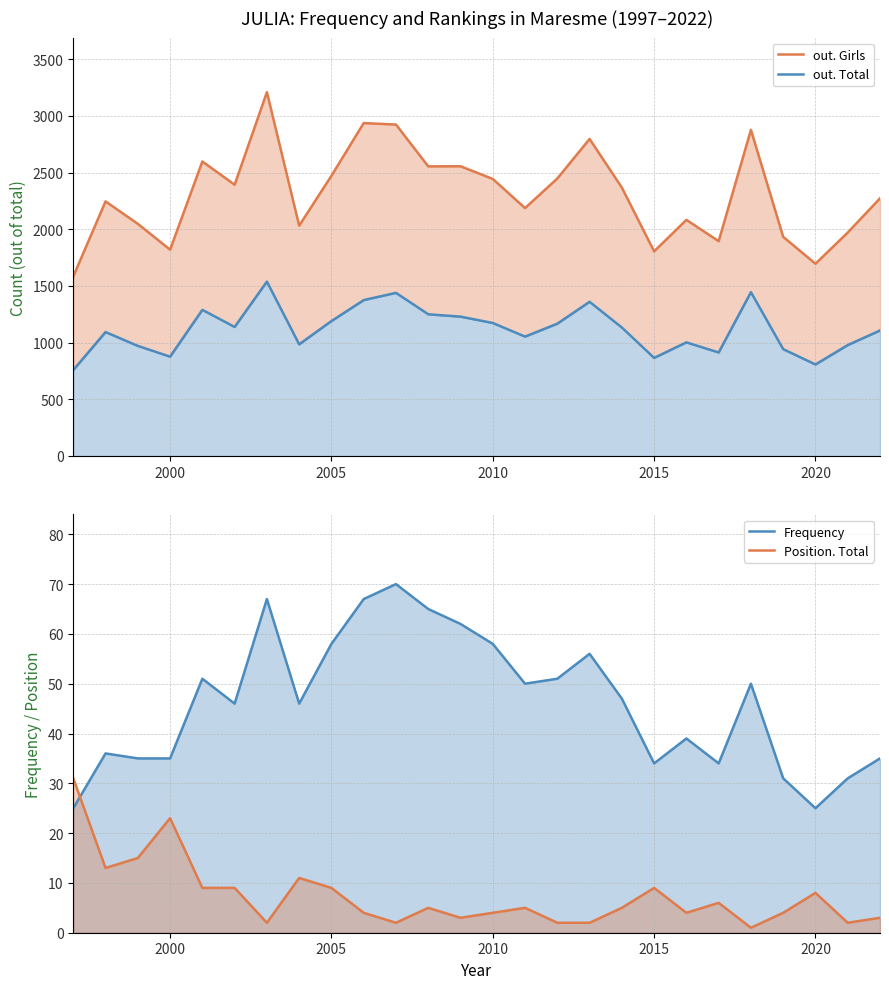

Does the chart display data point markers on the line(s)?

No